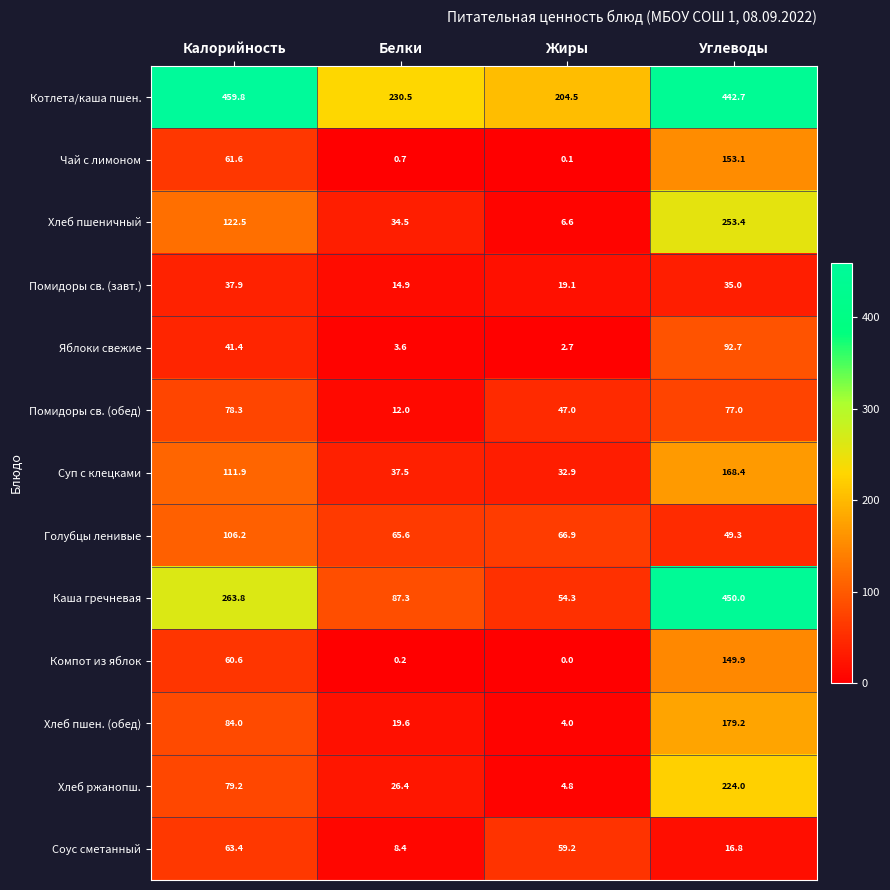

How many values in the Яблоки свежие series exceed 41?

2